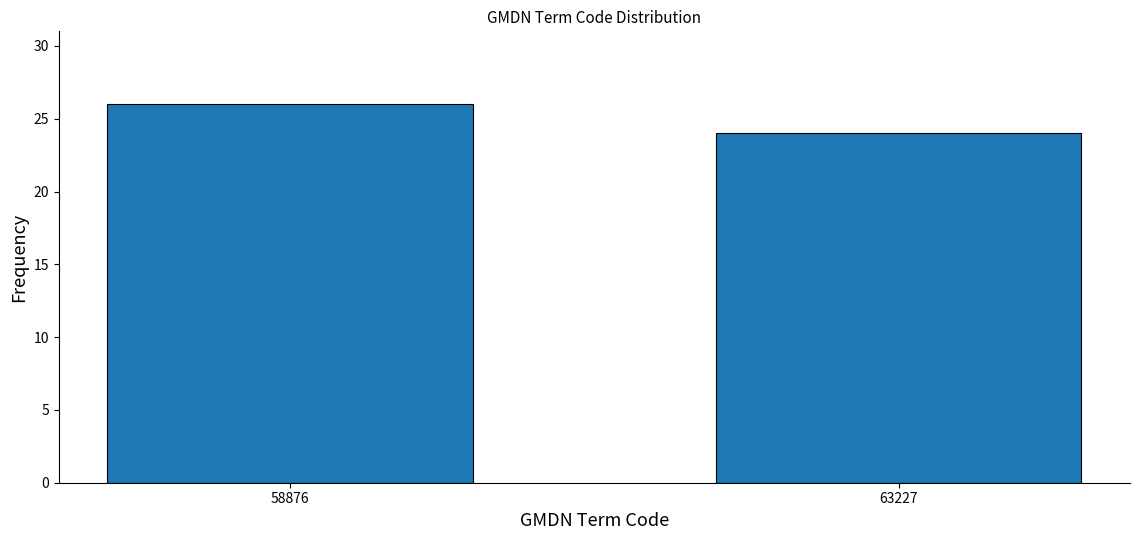

Reading right to left, transcribe all the data shown in this chart.

63227=24	58876=26